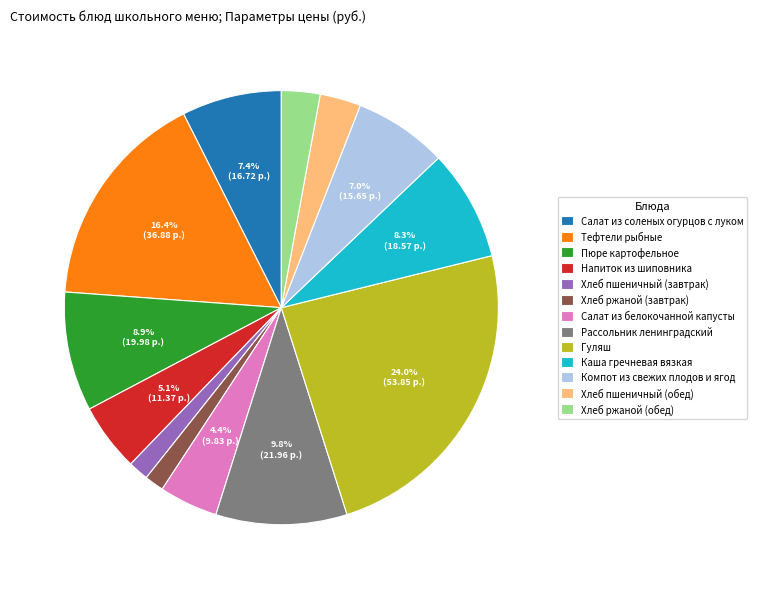

Which has a higher value, Хлеб пшеничный (обед) or Гуляш?

Гуляш